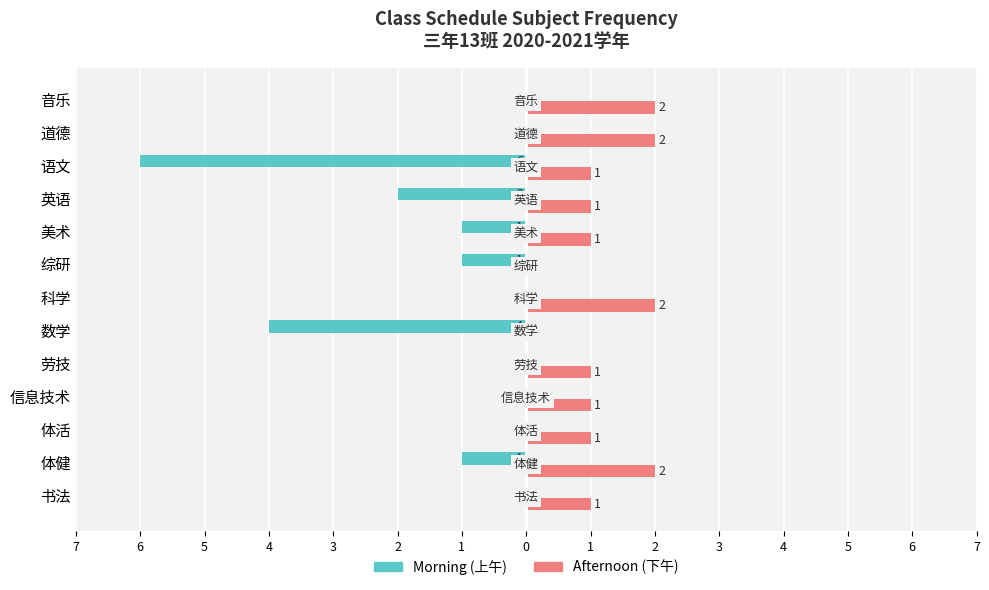

What are all the series names shown in the legend?

Morning (上午), Afternoon (下午)